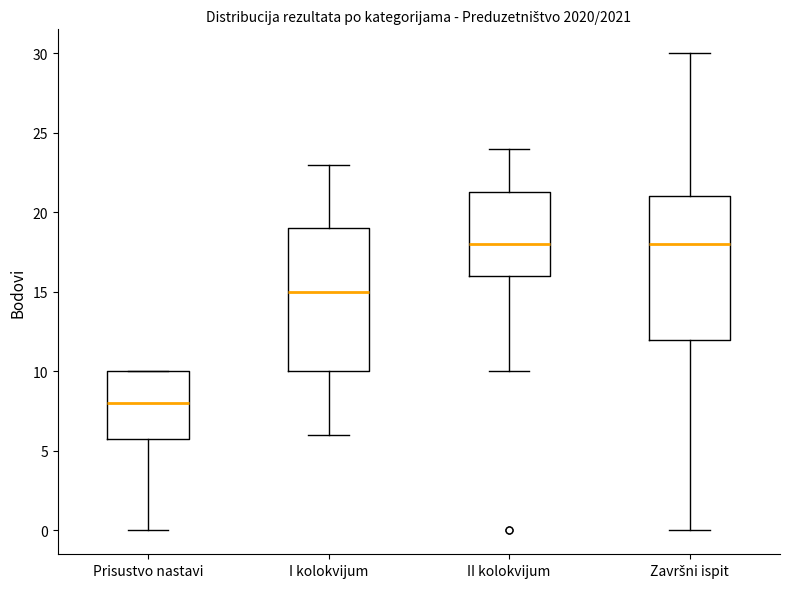

Reading left to right, read every box against the y-axis: the position of its median line, the range the box covers, and the ends of its whiskers. The values are not printed on the chart, so give them approximately, as read against the axis.

Prisustvo nastavi: median 8.0, box 6.0 to 10.0, whiskers 0.0 to 10.0
I kolokvijum: median 15.0, box 10.0 to 19.0, whiskers 6.0 to 23.0
II kolokvijum: median 18.0, box 16.0 to 21.5, whiskers 10.0 to 24.0
Završni ispit: median 18.0, box 12.0 to 21.0, whiskers 0.0 to 30.0